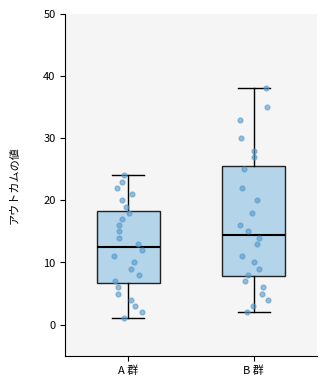

Which box is the tallest, from its lower edge to its upper edge?

B 群